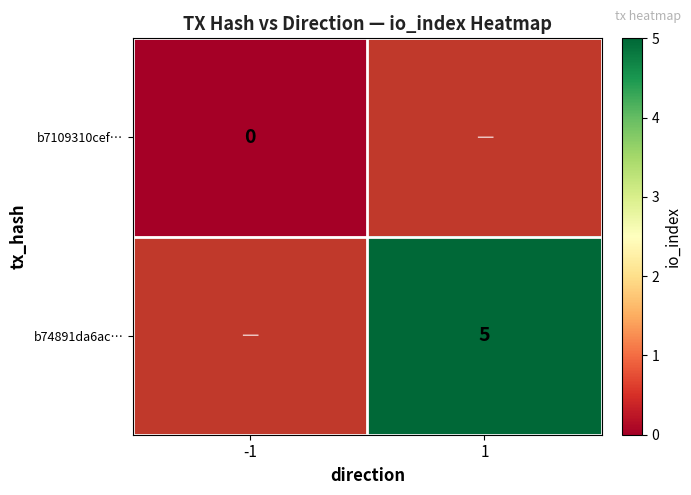

The b74891da6ac… series shows 1 at 1. True or false?

False